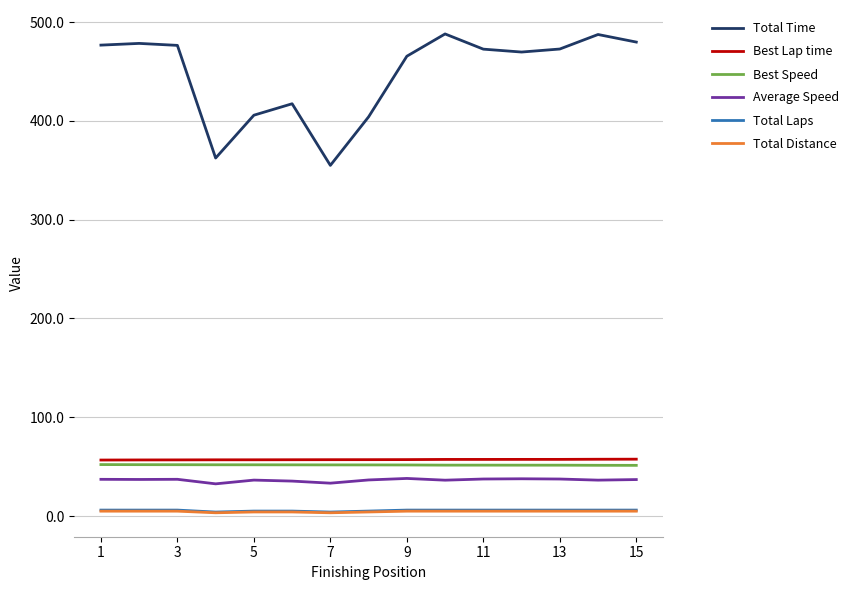

What is the maximum value shown in the chart?

488.1